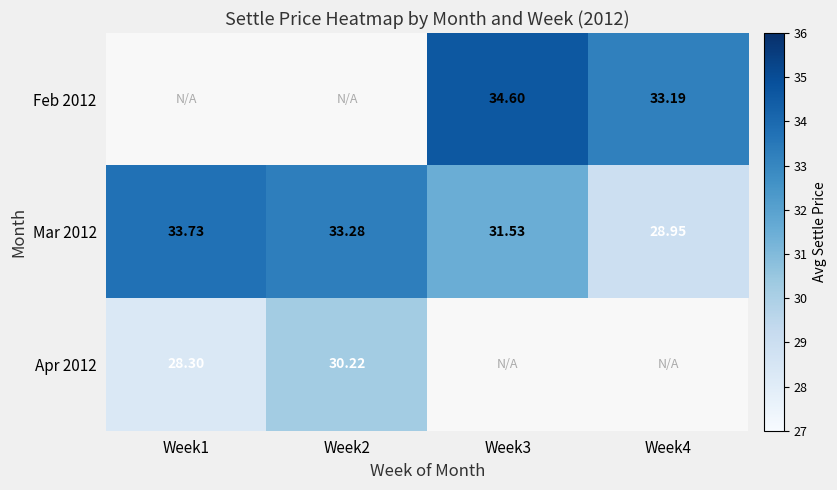

What is the approximate value of Apr 2012 at Week1?

28.3